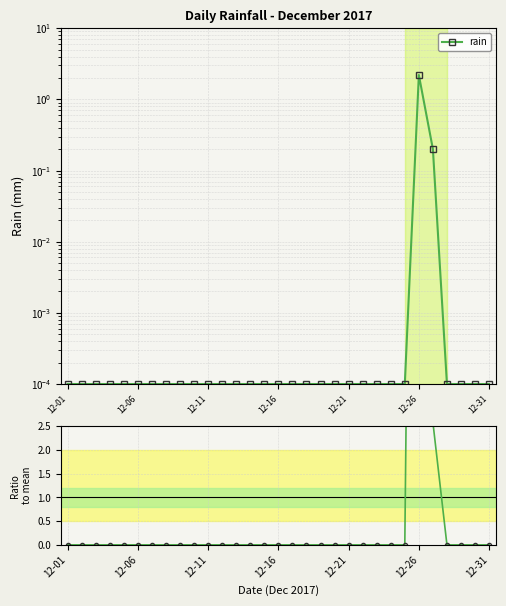

True or false: Ratio to mean has a value of 11.6 at 12.

False